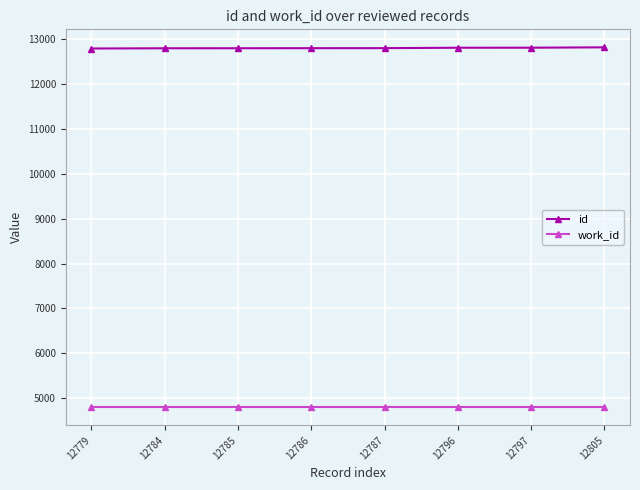

True or false: id and work_id cross at least once.

False